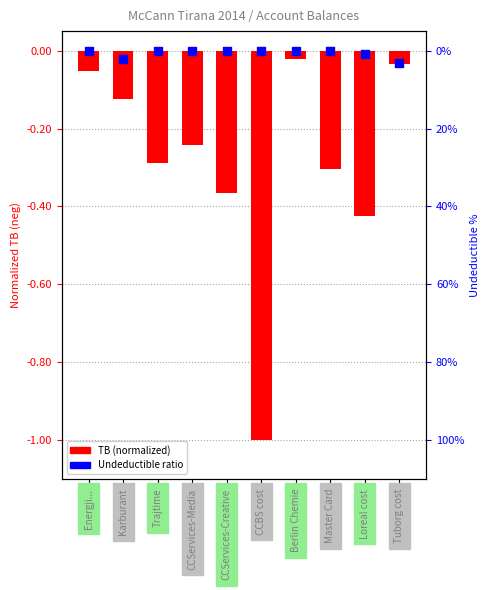

Which series has the widest spread of Y values?

TB (normalized)